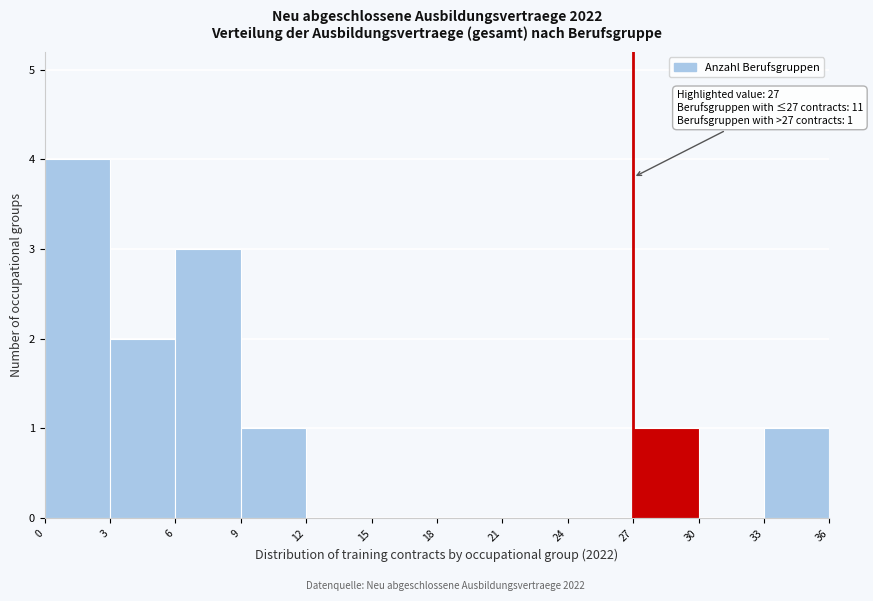

Over which range of the x-axis is the bar tallest?

0 to 3